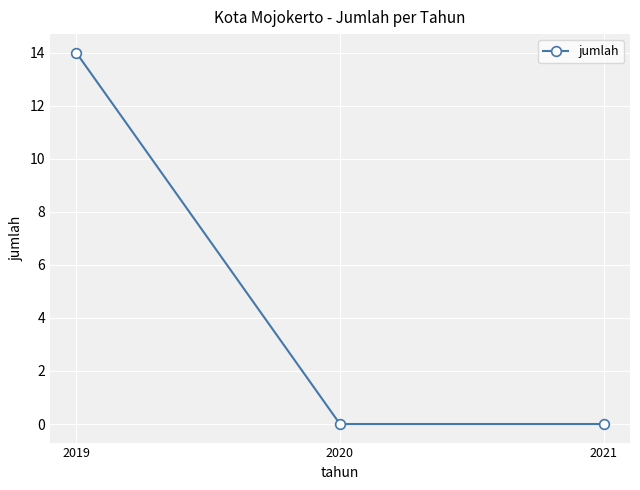

What is the change in value from 2019 to 2021?

-14